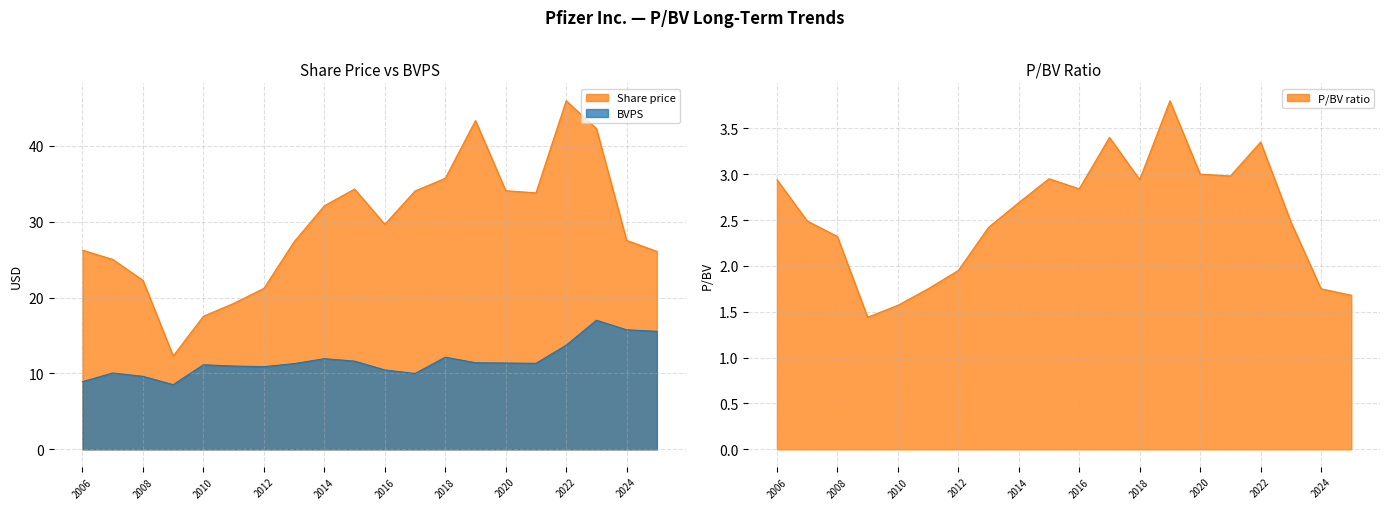

How many lines are shown in the chart?

3